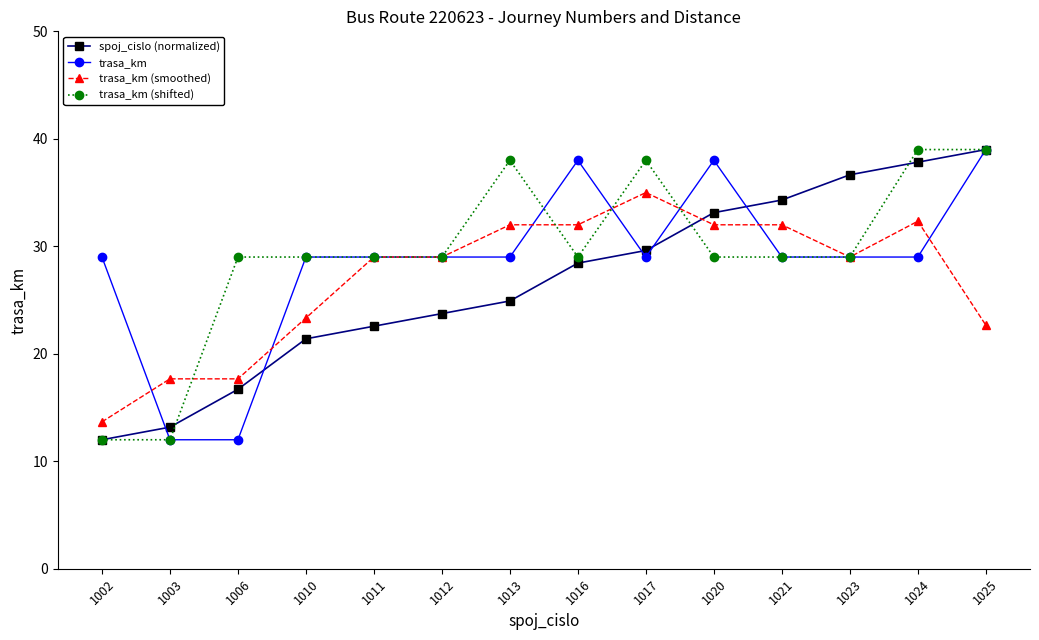

Is it true that trasa_km equals 29.0 at 1011?

True